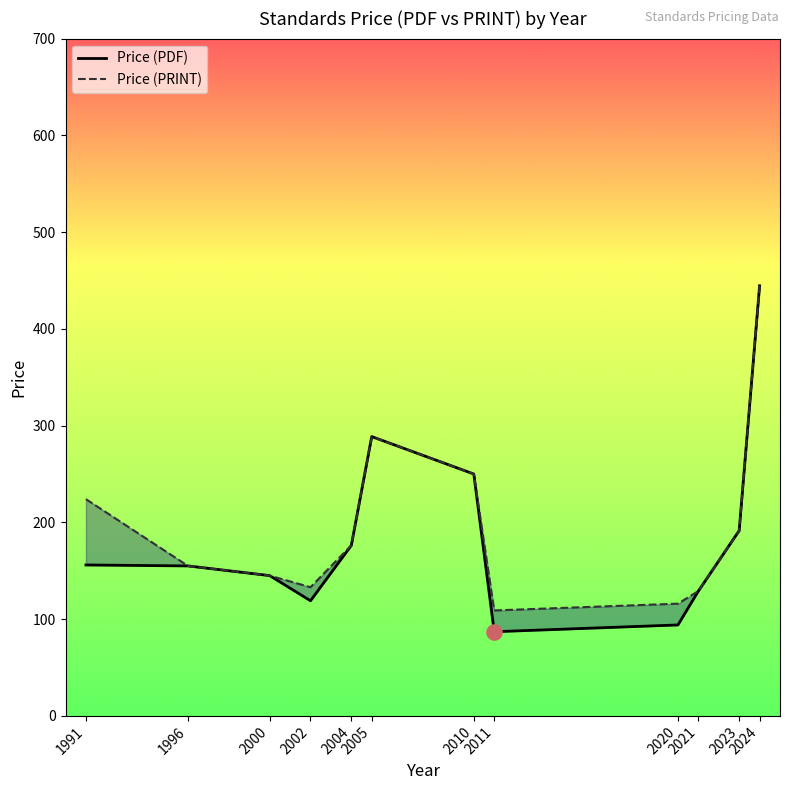

Which series has the largest total across all categories?

Price (PRINT)